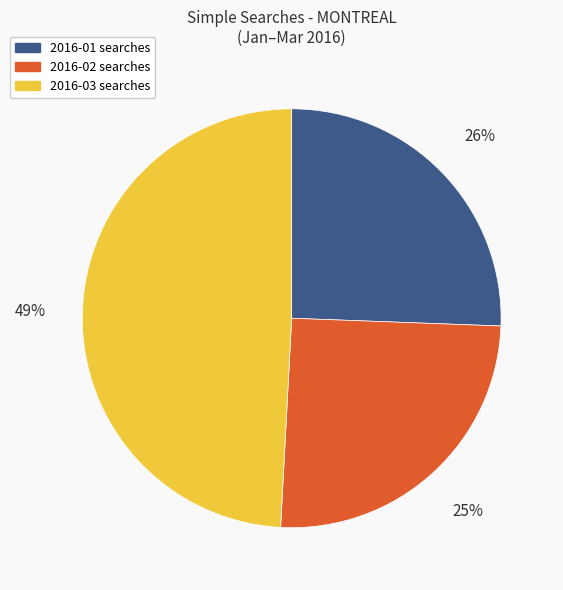

How many segments does this pie chart have?

3